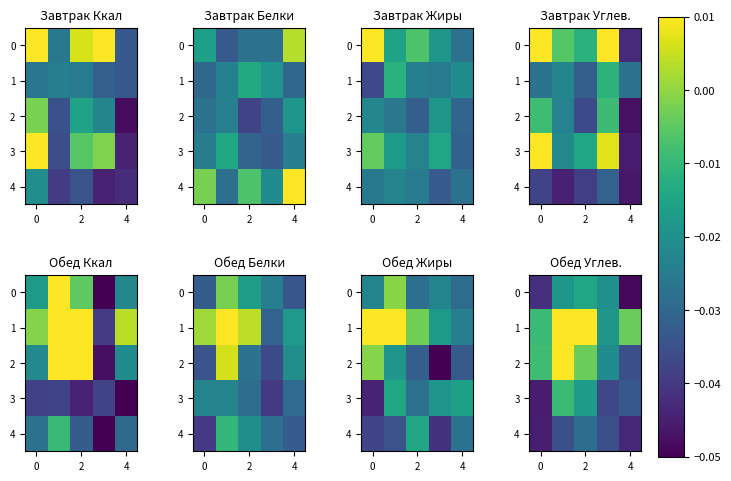

How many series are shown in this chart?

5